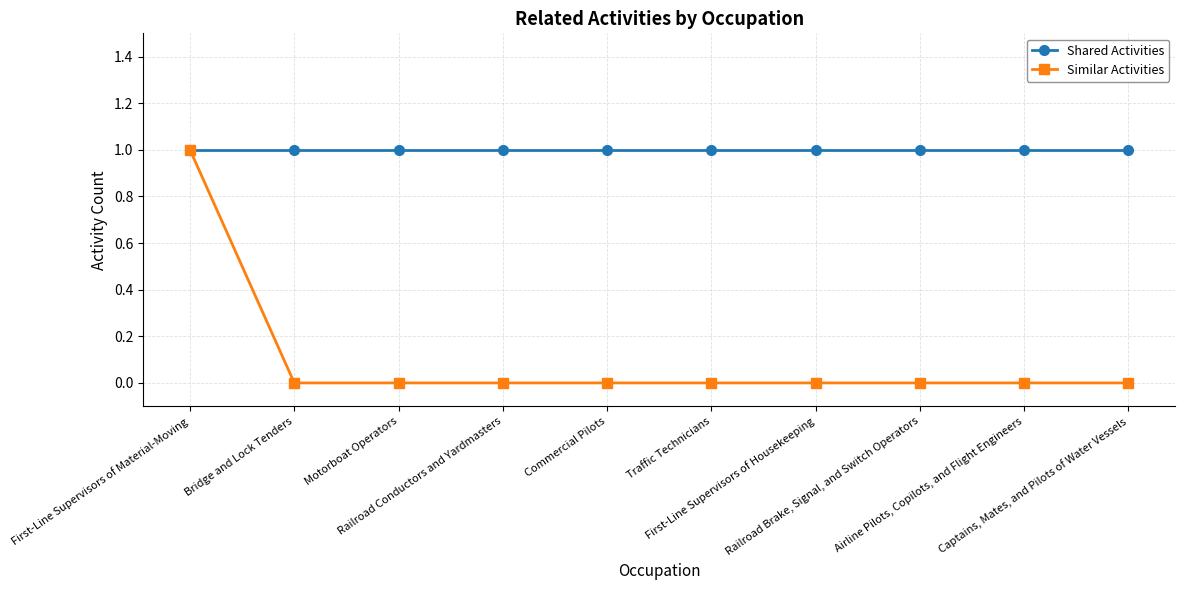

Reading right to left, list all the values displayed in this chart.

Shared Activities: Captains, Mates, and Pilots of Water Vessels=1	Airline Pilots, Copilots, and Flight Engineers=1	Railroad Brake, Signal, and Switch Operators=1	First-Line Supervisors of Housekeeping=1	Traffic Technicians=1	Commercial Pilots=1	Railroad Conductors and Yardmasters=1	Motorboat Operators=1	Bridge and Lock Tenders=1	First-Line Supervisors of Material-Moving=1
Similar Activities: Captains, Mates, and Pilots of Water Vessels=0	Airline Pilots, Copilots, and Flight Engineers=0	Railroad Brake, Signal, and Switch Operators=0	First-Line Supervisors of Housekeeping=0	Traffic Technicians=0	Commercial Pilots=0	Railroad Conductors and Yardmasters=0	Motorboat Operators=0	Bridge and Lock Tenders=0	First-Line Supervisors of Material-Moving=1